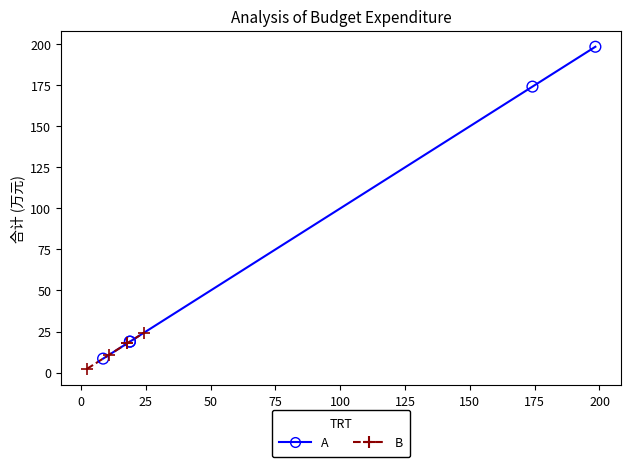

Which series contains the highest Y value?

A